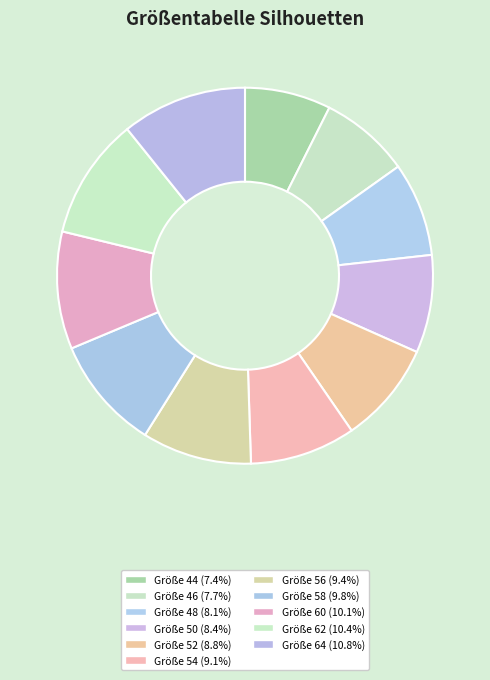

Count the number of slices in the pie.

11